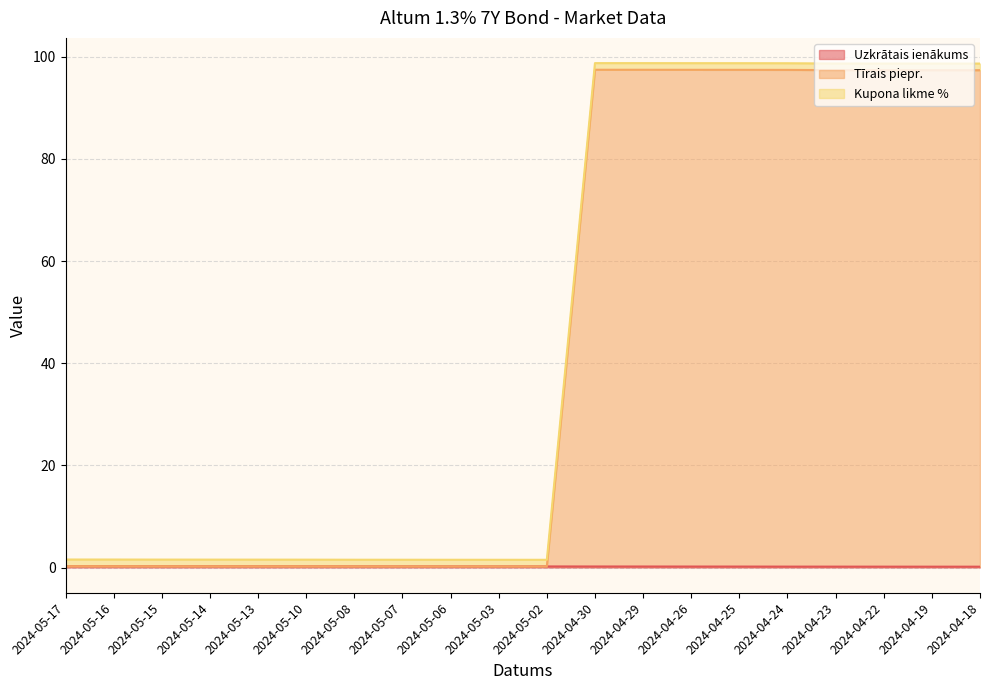

What is the maximum value for Uzkrātais ienākums?

0.3